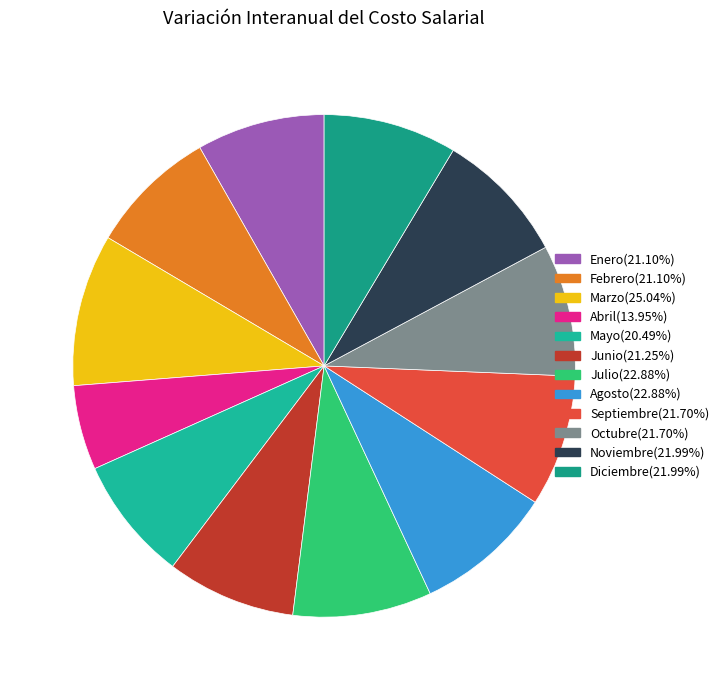

Is there any slice that represents more than half of the pie?

No